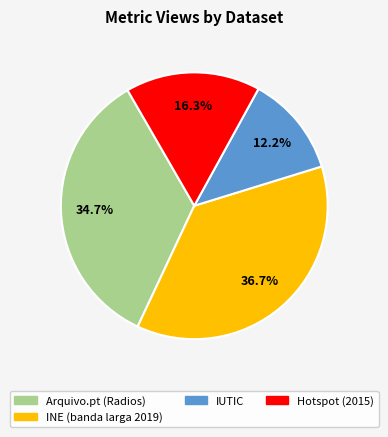

Is there a majority slice in this chart?

No